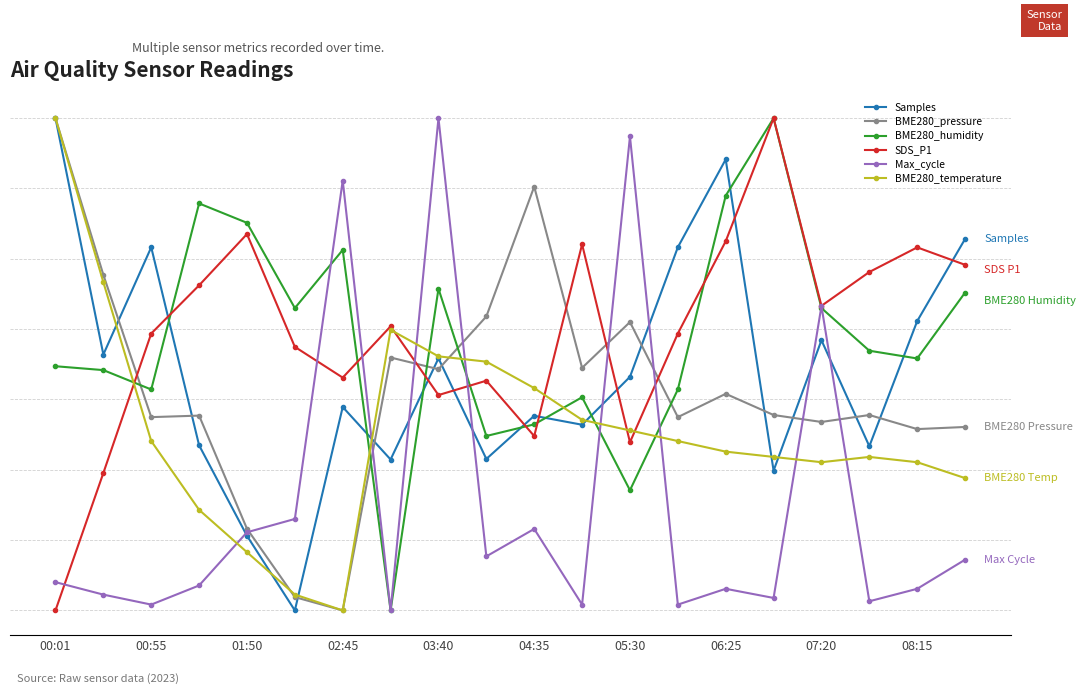

After their last crossing, which series has the higher values: SDS_P1 or BME280_pressure?

SDS_P1